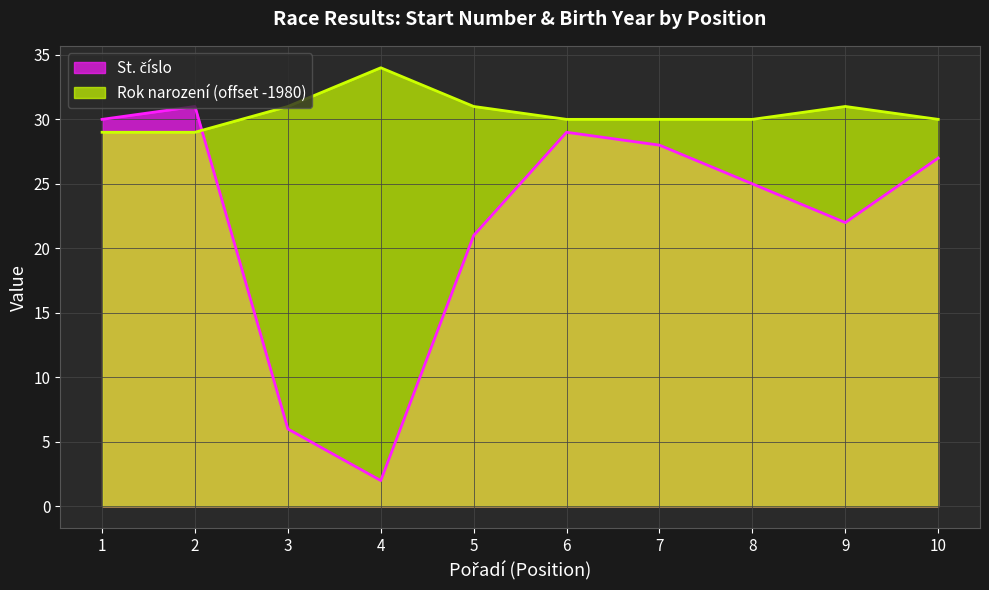

At how many categories does at least one series exceed 25?

10